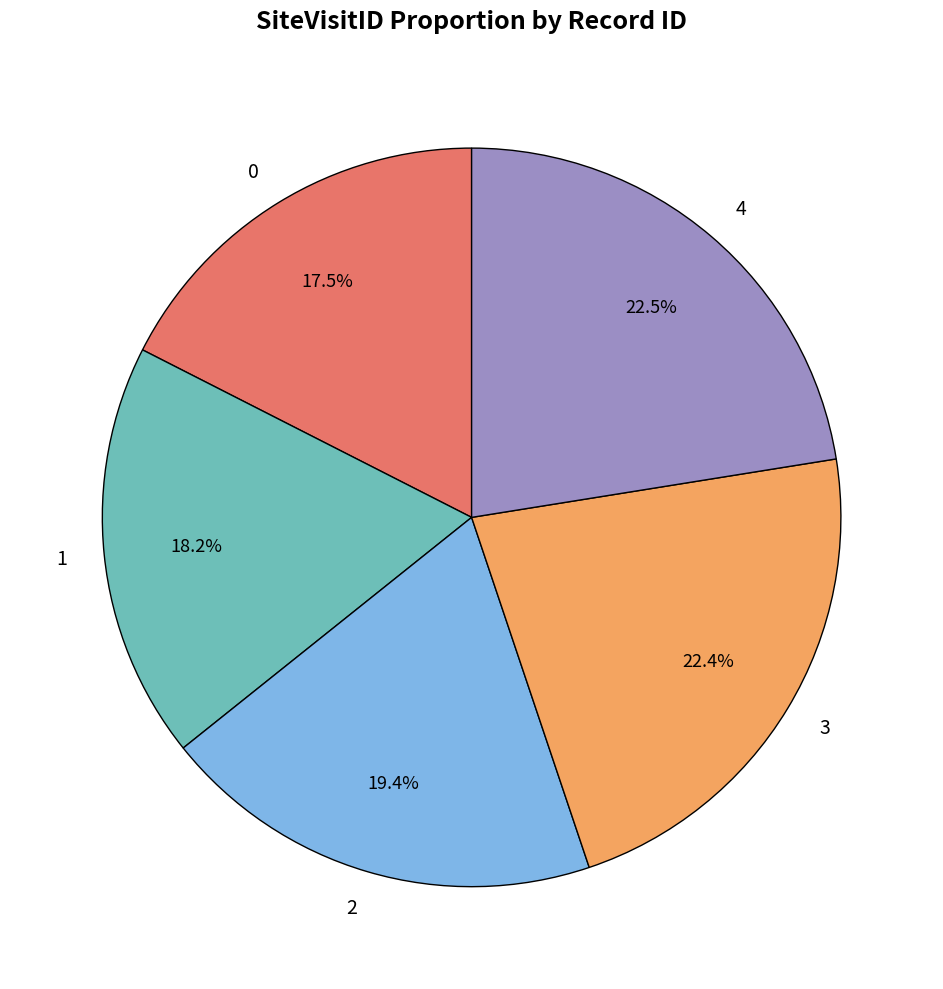

Does 4 account for over 50% of the chart?

No